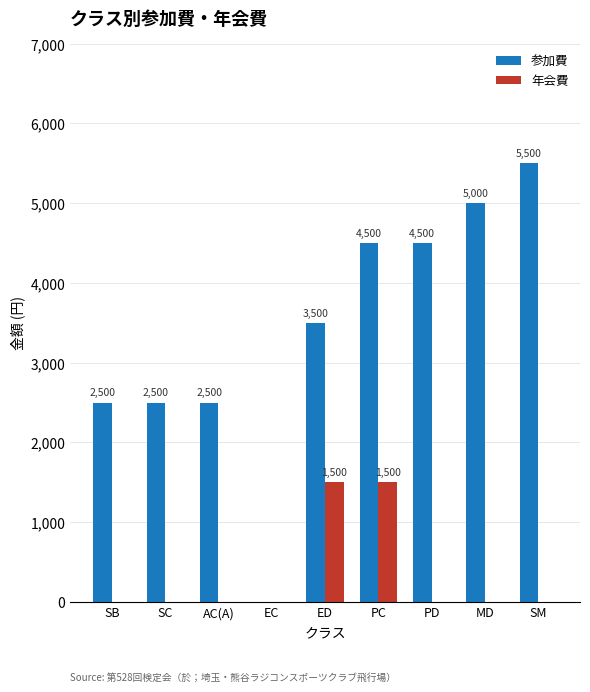

Read the 参加費 value at PD.

4500